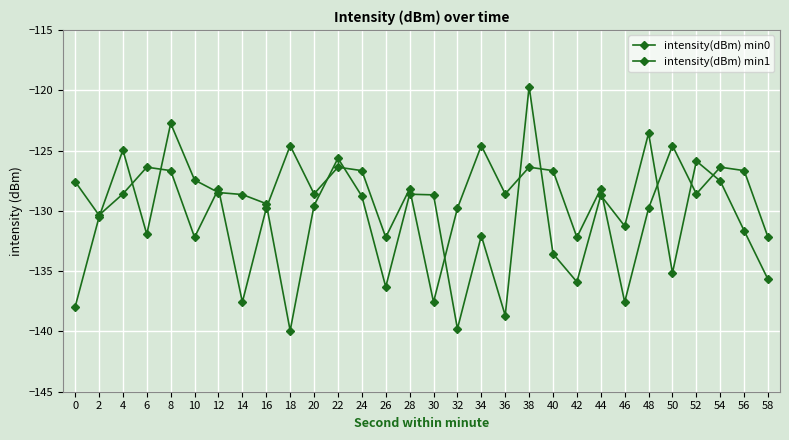

What is the value of the intensity(dBm) min0 point at the 29th from the left?

-131.7